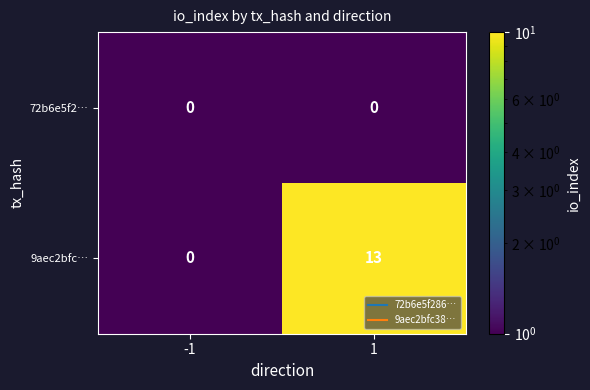

Reading left to right, extract all data points from this chart.

72b6e5f2…: -1=0	1=0
9aec2bfc…: -1=0	1=13